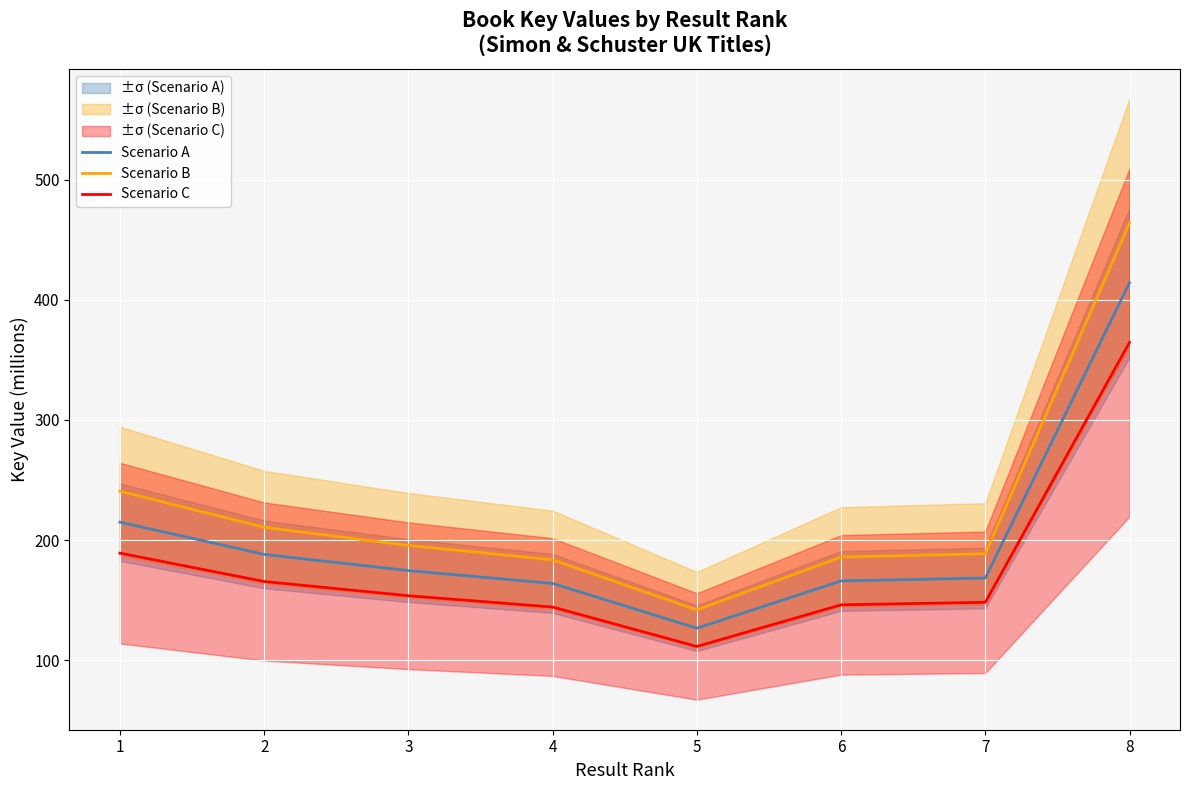

What is the value of the Scenario A point at the 8th from the left?

414.2